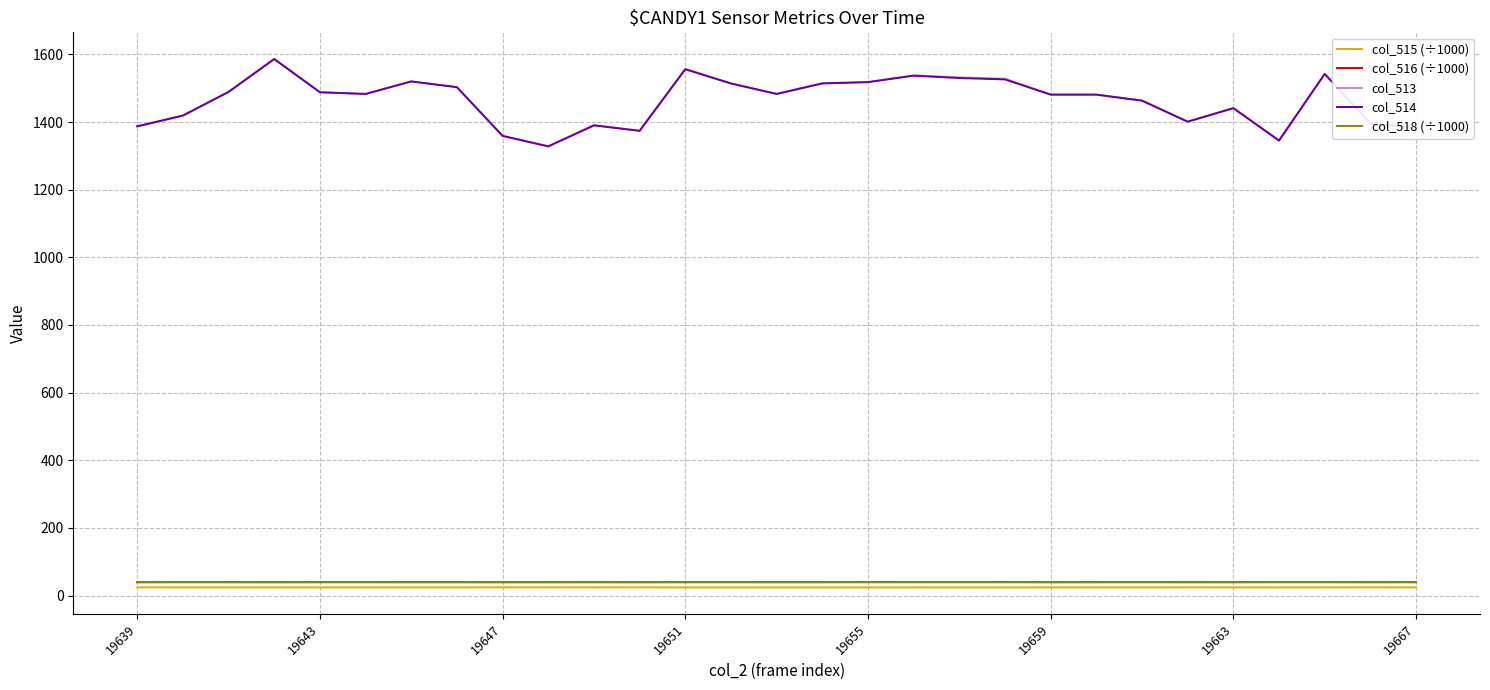

Does the chart display data point markers on the line(s)?

No